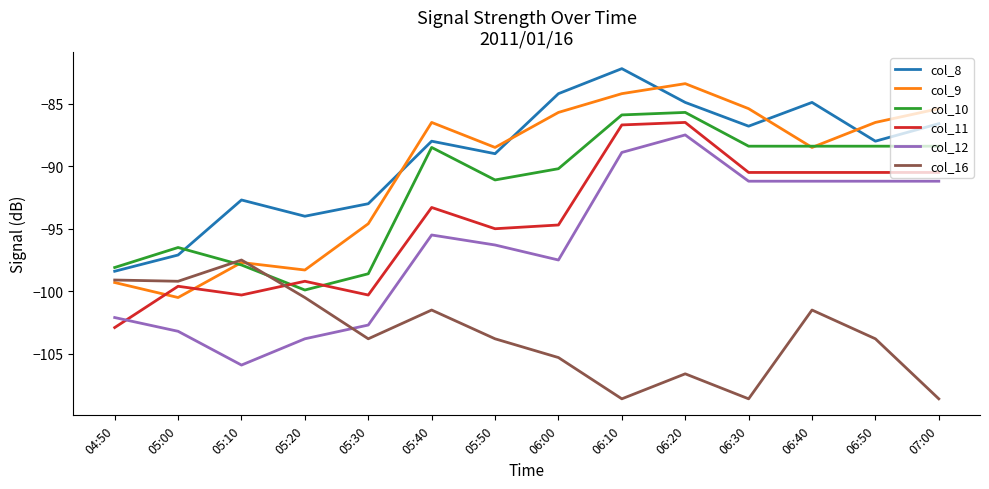

What position from the right is 06:20?

5